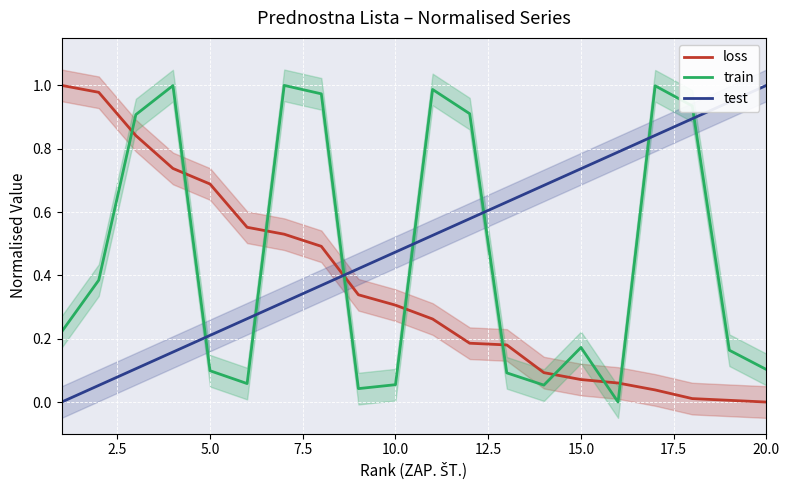

True or false: train has more than 0 points higher than both neighbors.

True